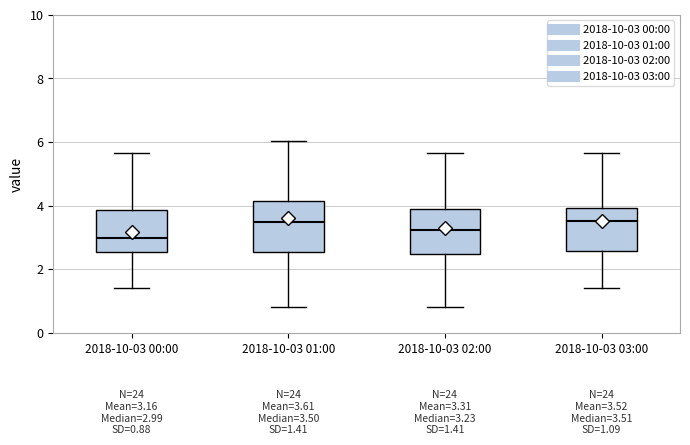

Which box's median line is the lowest?

2018-10-03 00:00